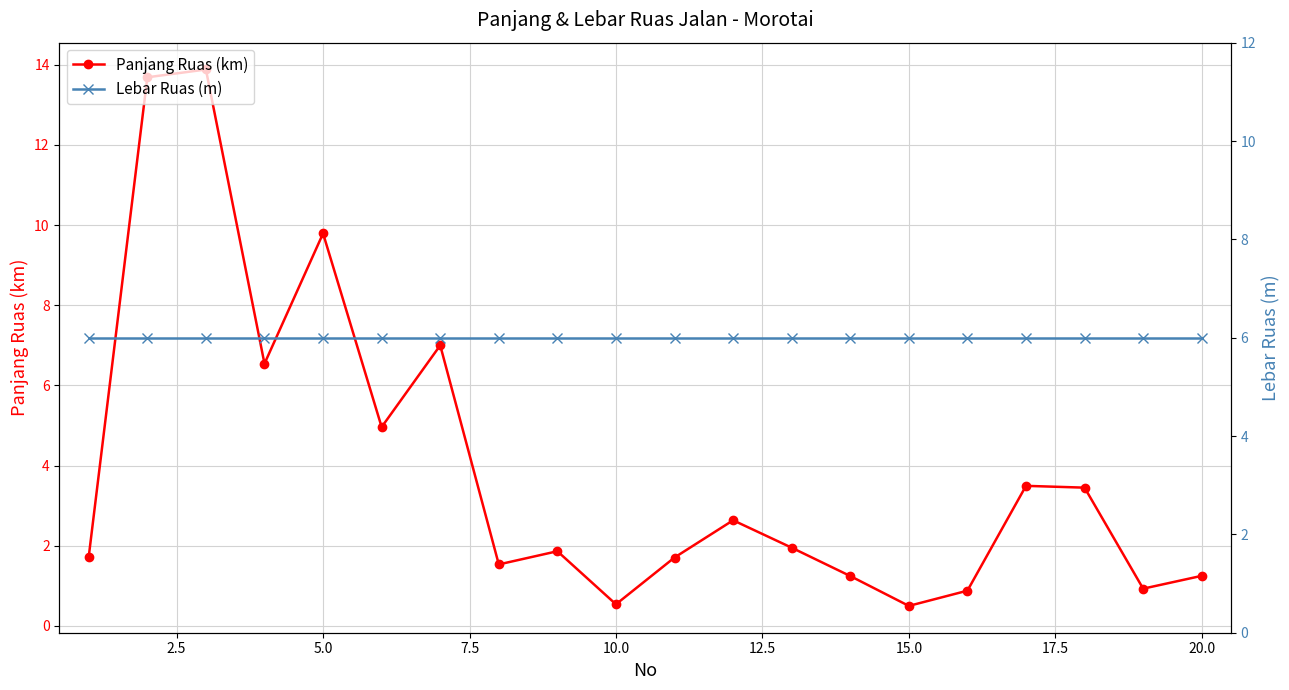

In Panjang Ruas (km), how many points are higher than both neighbors (excluding endpoints)?

6